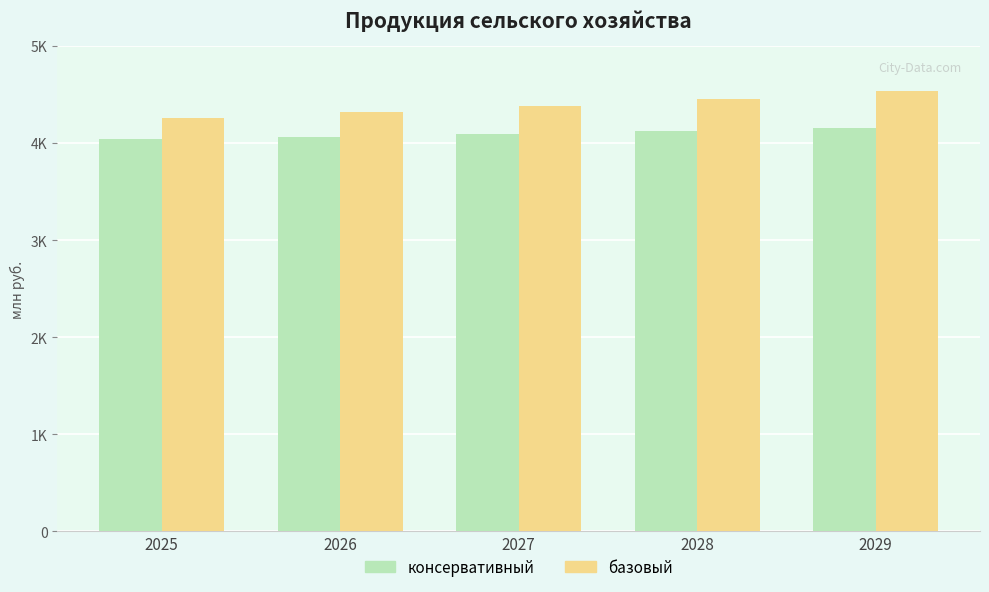

List the series in order of their overall mean, highest first.

базовый, консервативный